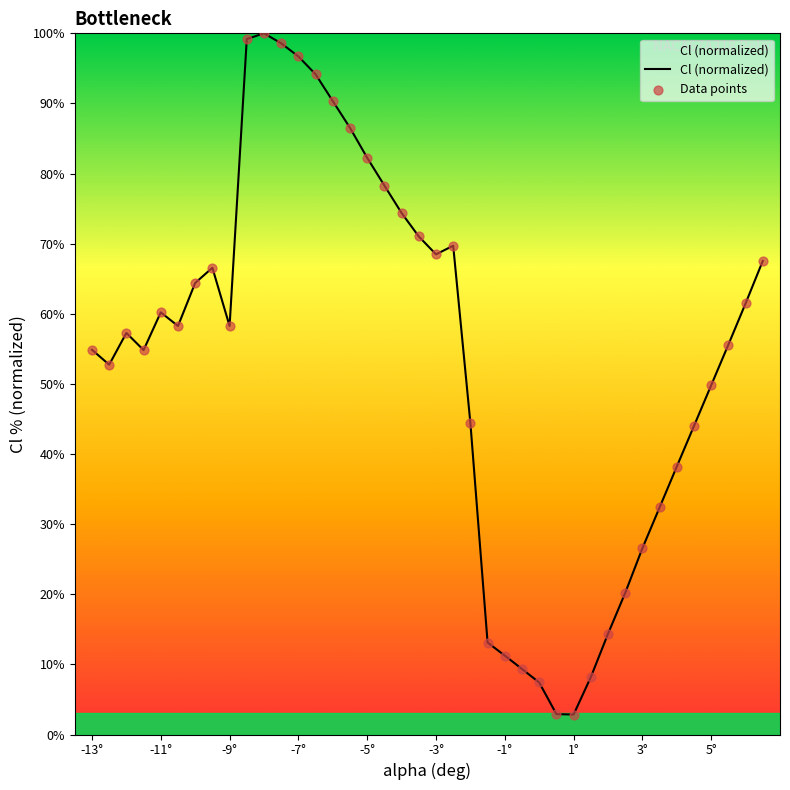

What is the maximum value shown in the chart?

100.0